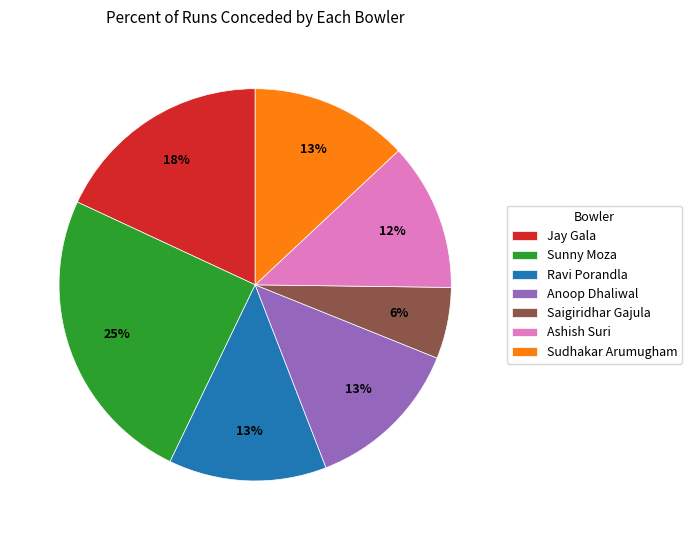

Is it true that Jay Gala is 4% of the pie?

False